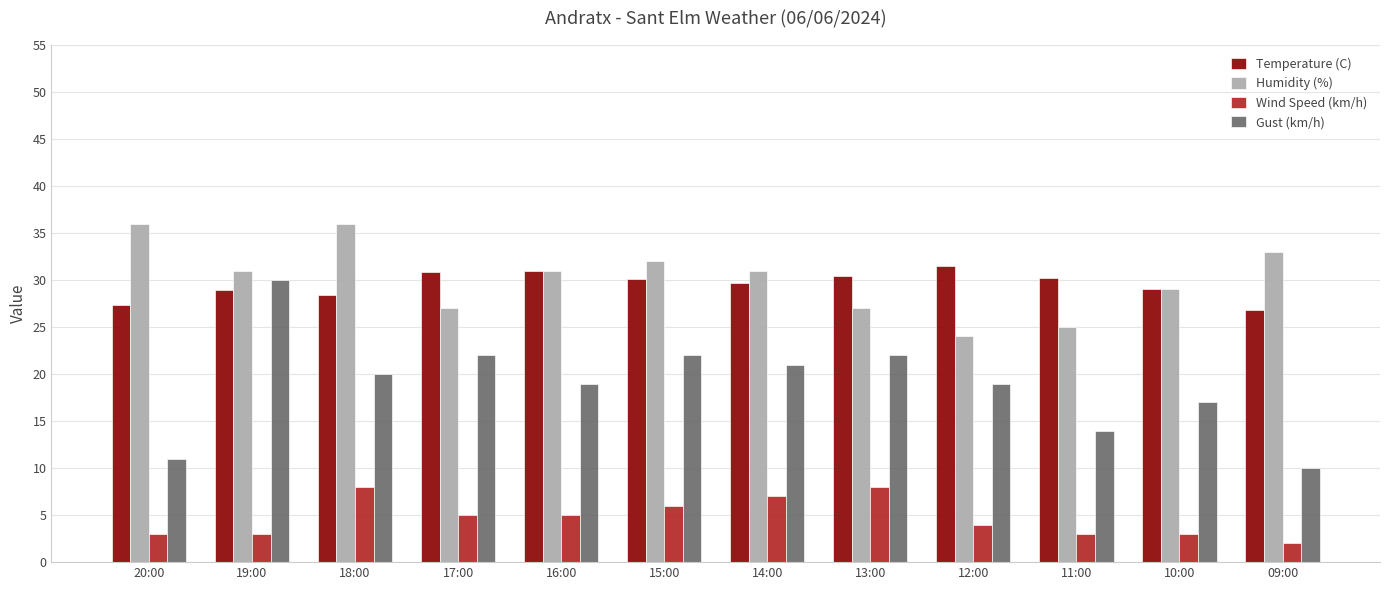

What is the total value across all series at 19:00?

92.9